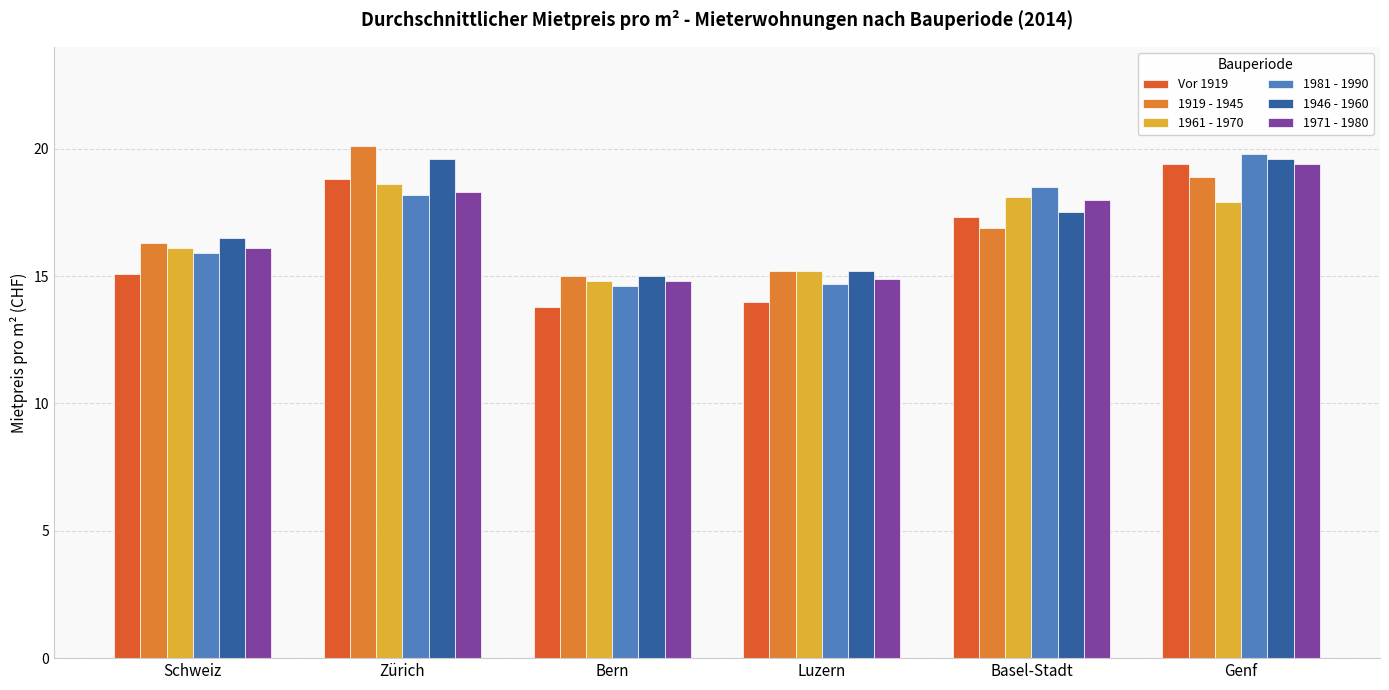

Reading right to left, transcribe all the data shown in this chart.

Vor 1919: 19.4	17.3	14.0	13.8	18.8	15.1
1919 - 1945: 18.9	16.9	15.2	15.0	20.1	16.3
1961 - 1970: 17.9	18.1	15.2	14.8	18.6	16.1
1981 - 1990: 19.8	18.5	14.7	14.6	18.2	15.9
1946 - 1960: 19.6	17.5	15.2	15.0	19.6	16.5
1971 - 1980: 19.4	18.0	14.9	14.8	18.3	16.1